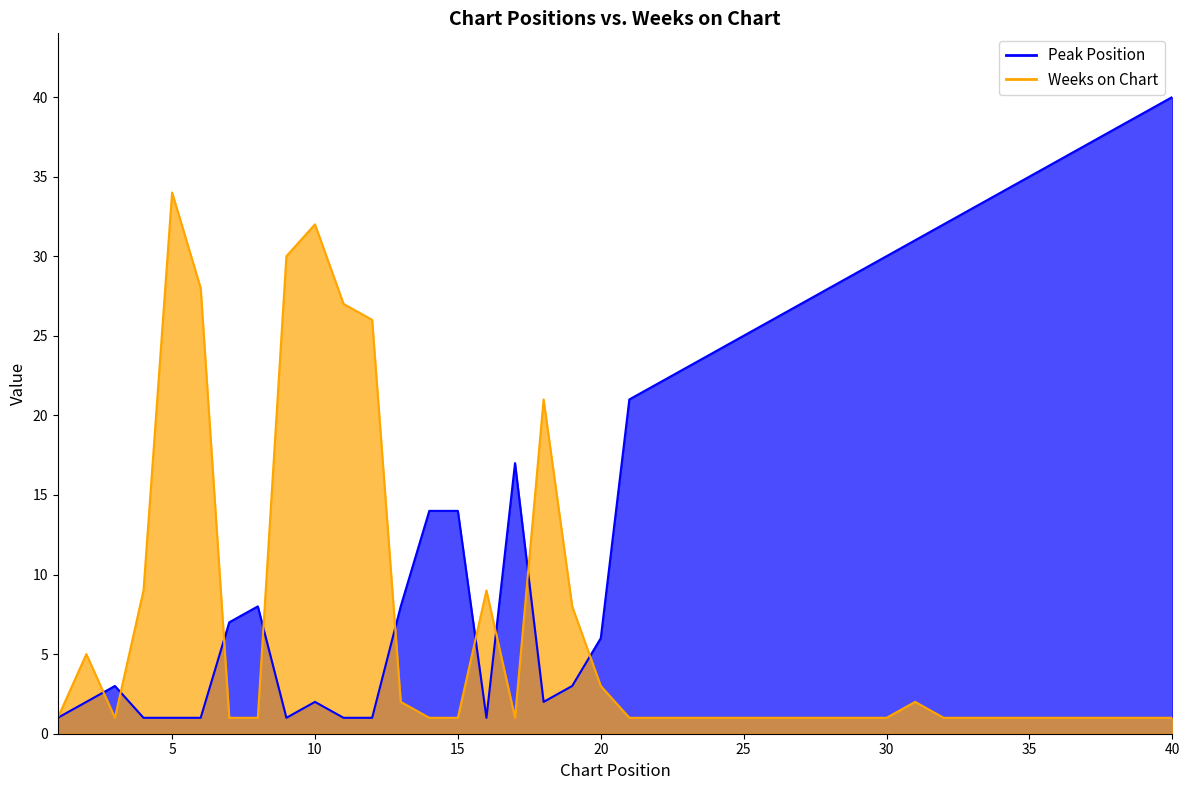

What is the spread (max minus min) of values at 9?

29